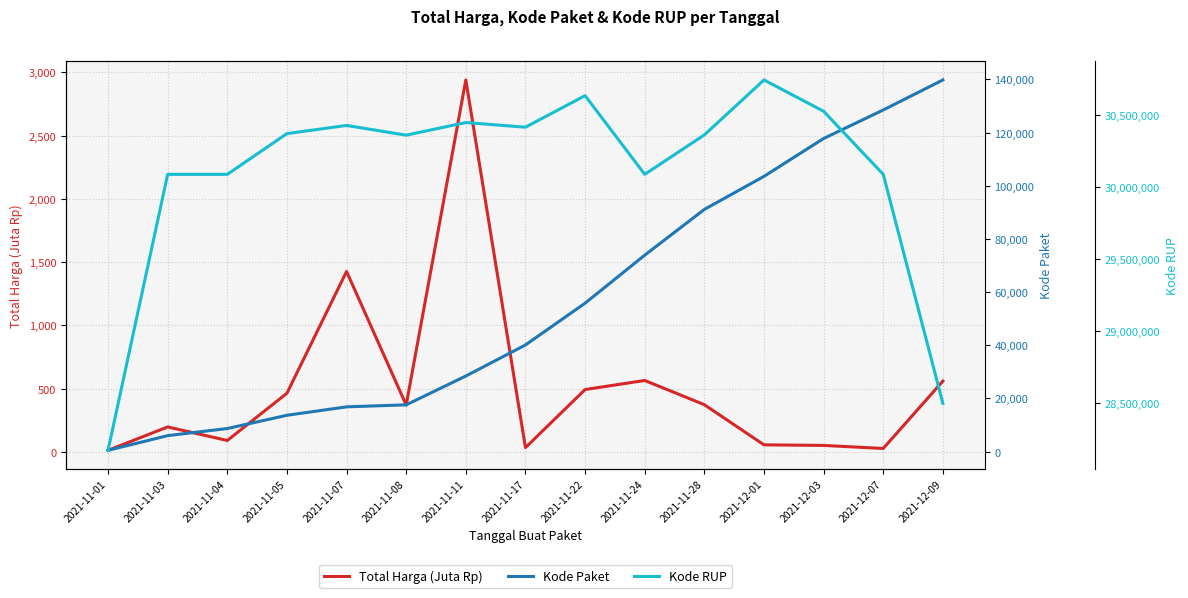

What is the spread (max minus min) of values at 2021-12-09?

28496558.0